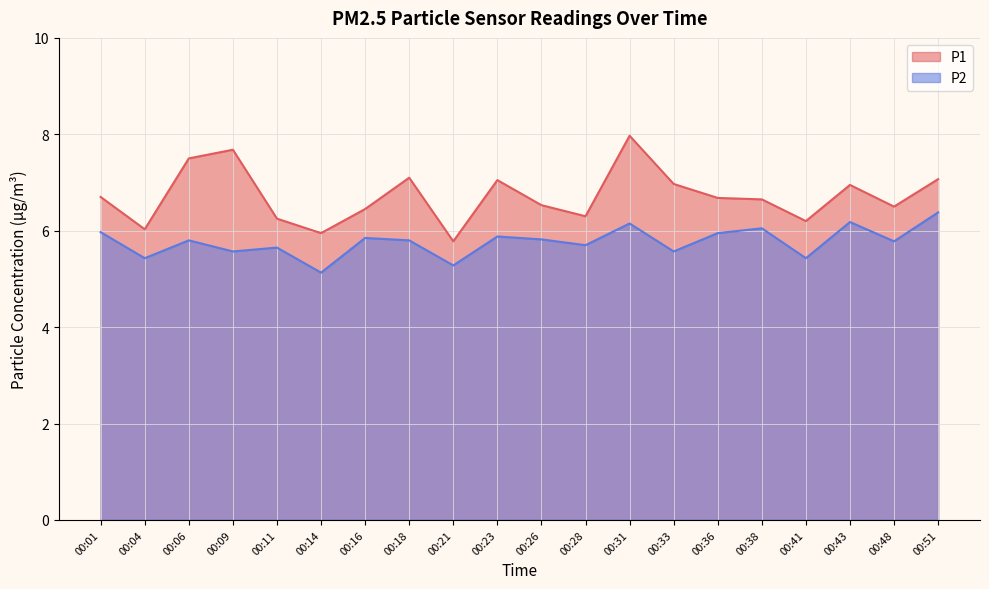

True or false: P1 and P2 cross at least once.

False